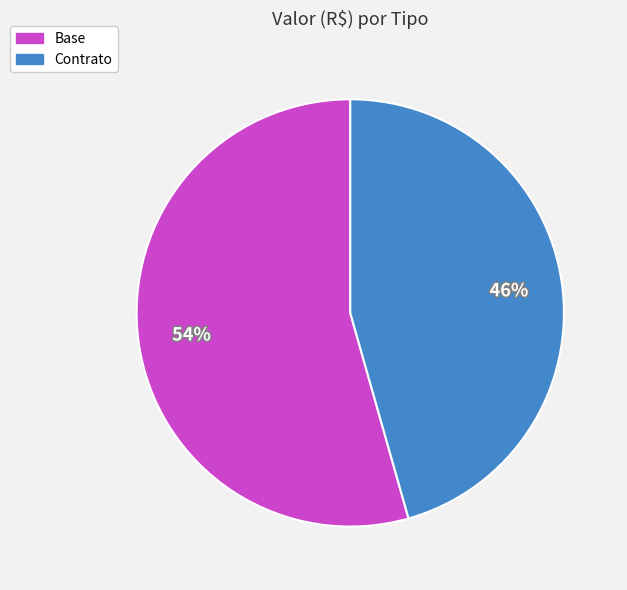

What is the smallest slice in the pie chart?

Contrato